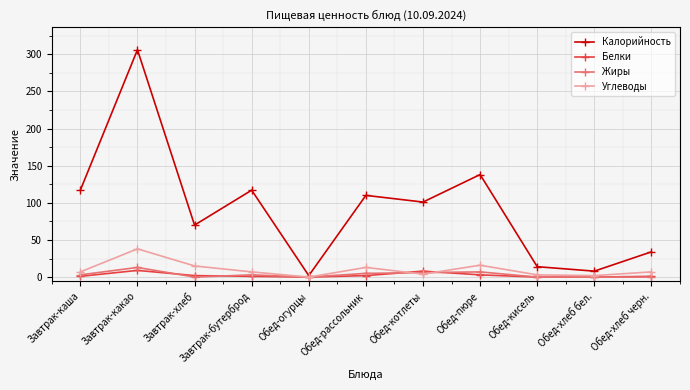

True or false: Калорийность has a value of 14 at Обед-кисель.

True